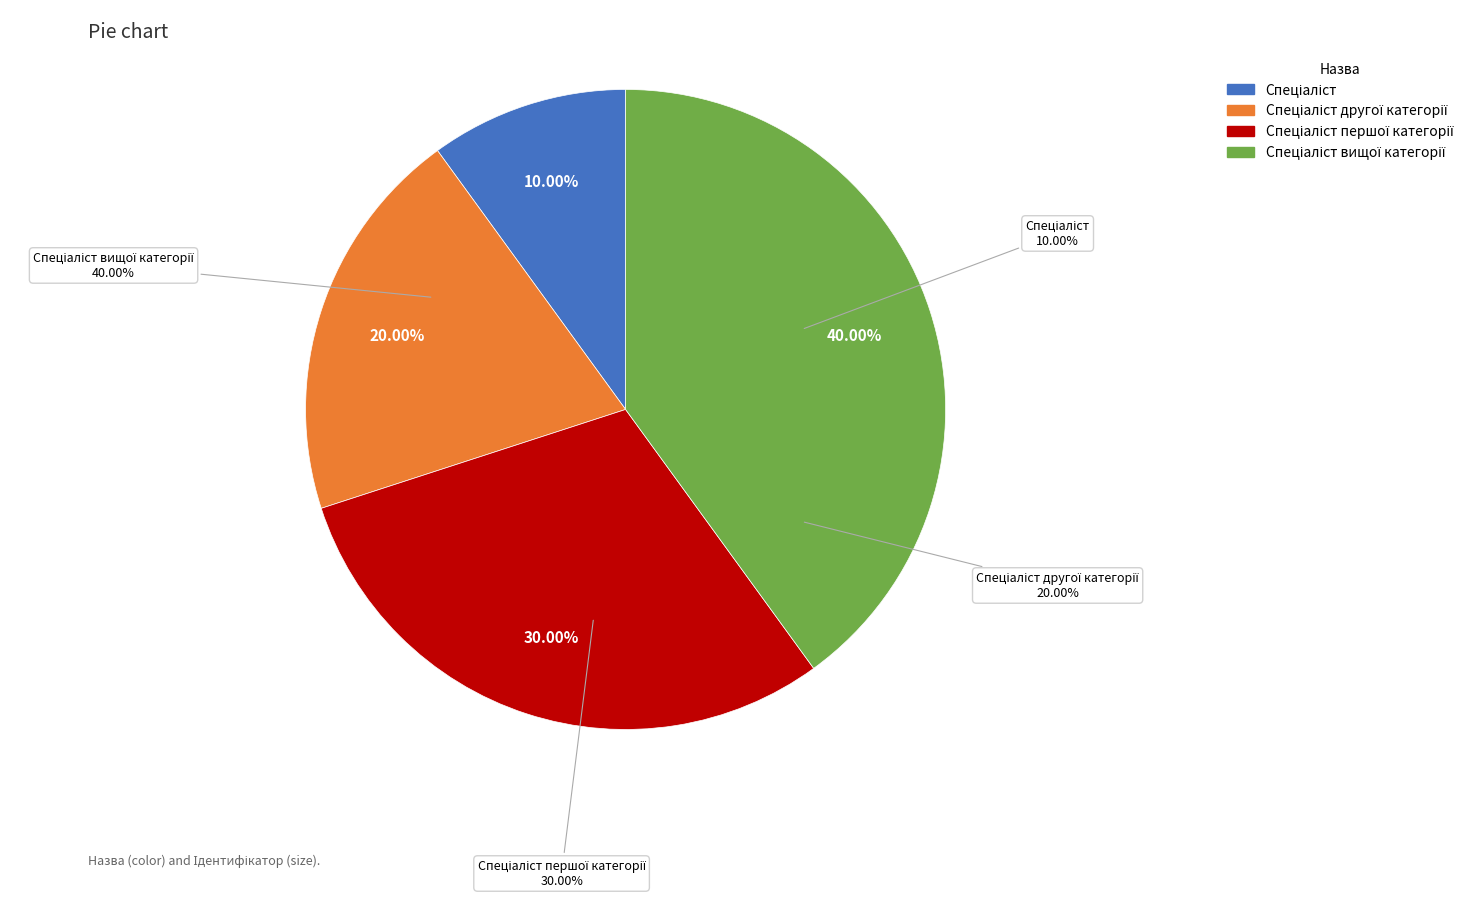

To the nearest percent, what percentage of the pie is Спеціаліст другої категорії?

20%